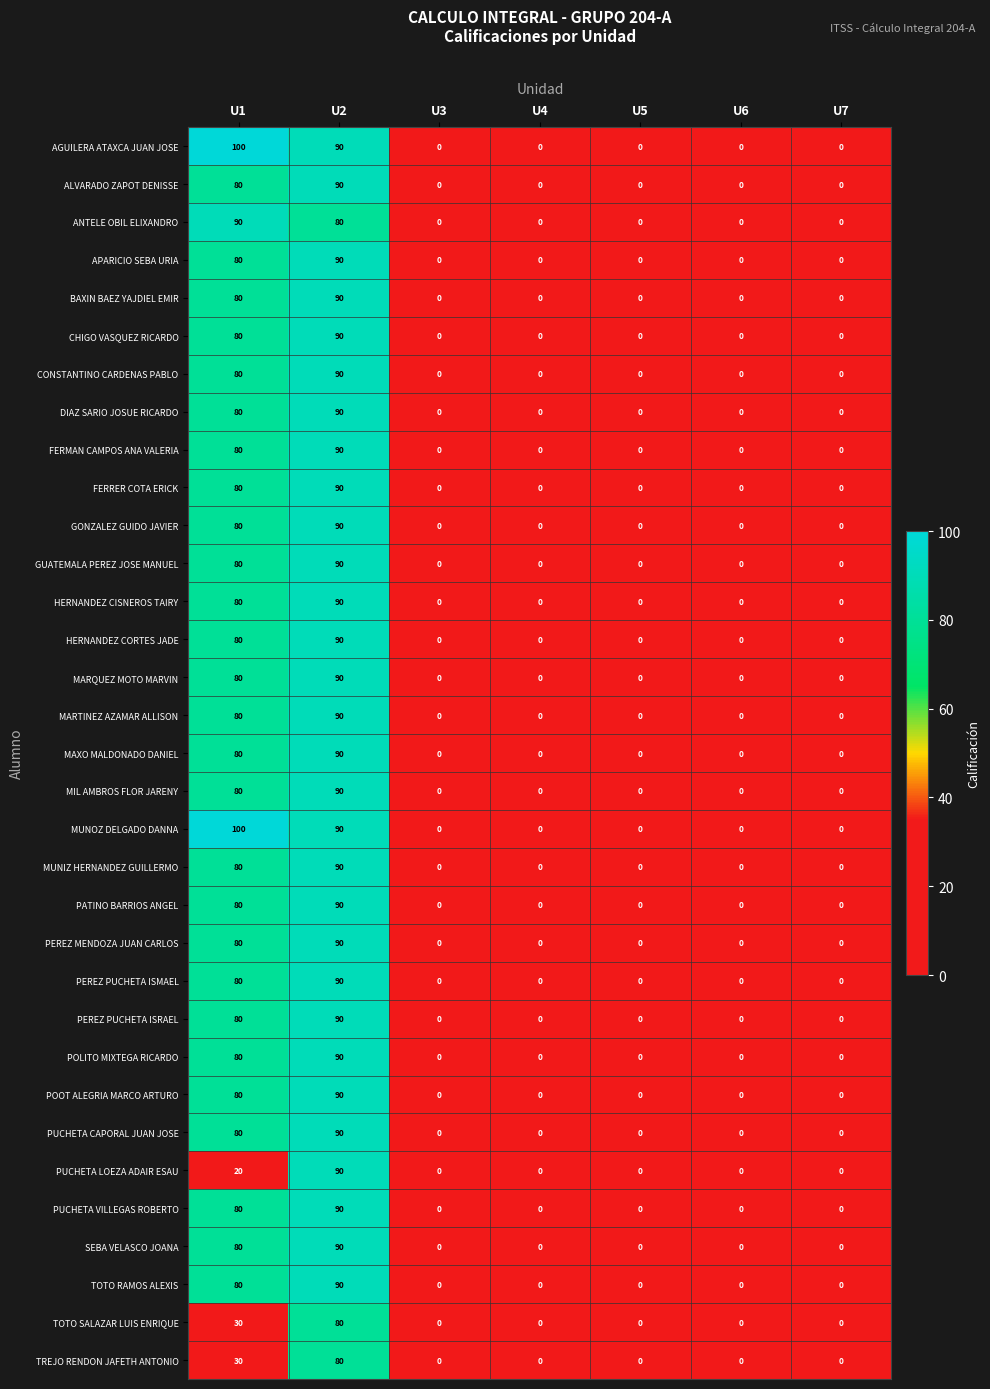

At which category is the sum across all series the highest?

U2